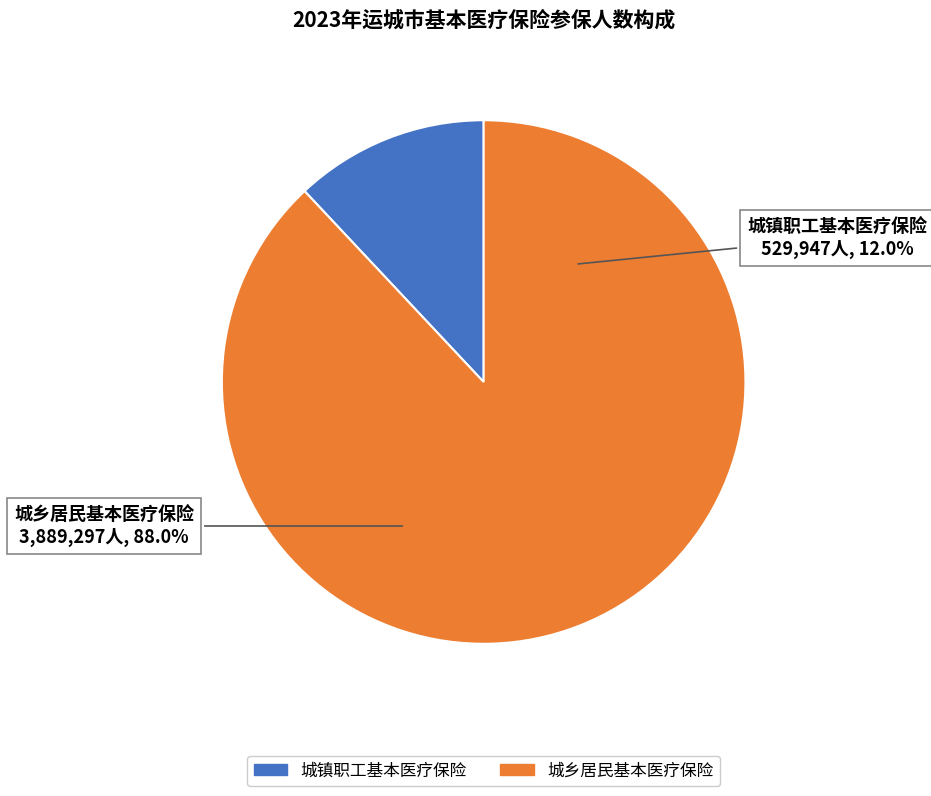

What is the total percentage of 城镇职工基本医疗保险 and 城乡居民基本医疗保险?

100.0%